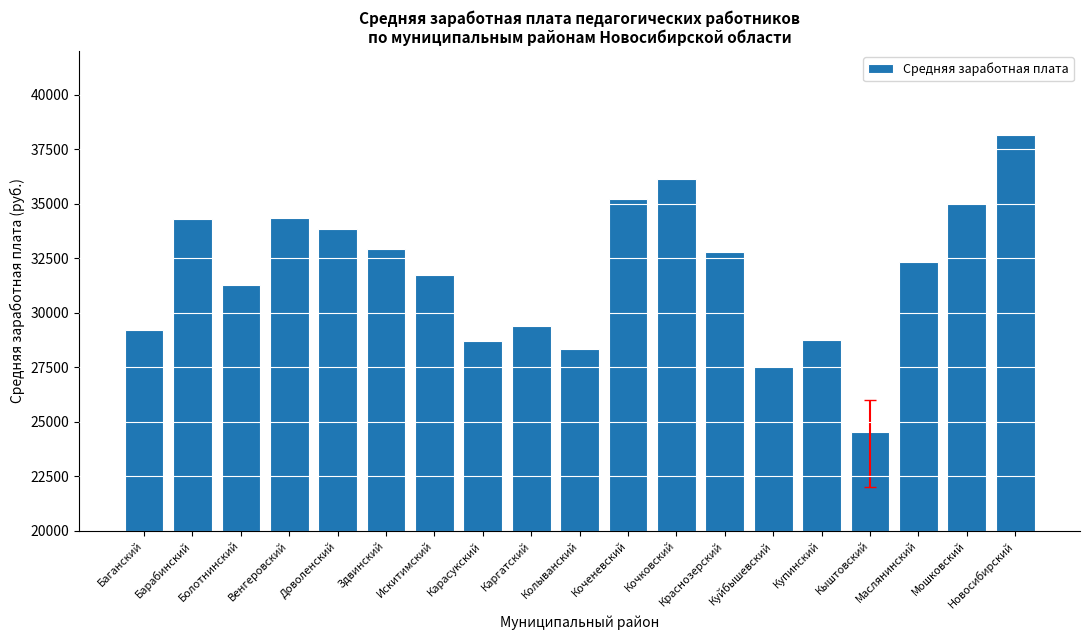

How many bars are there in total?

19